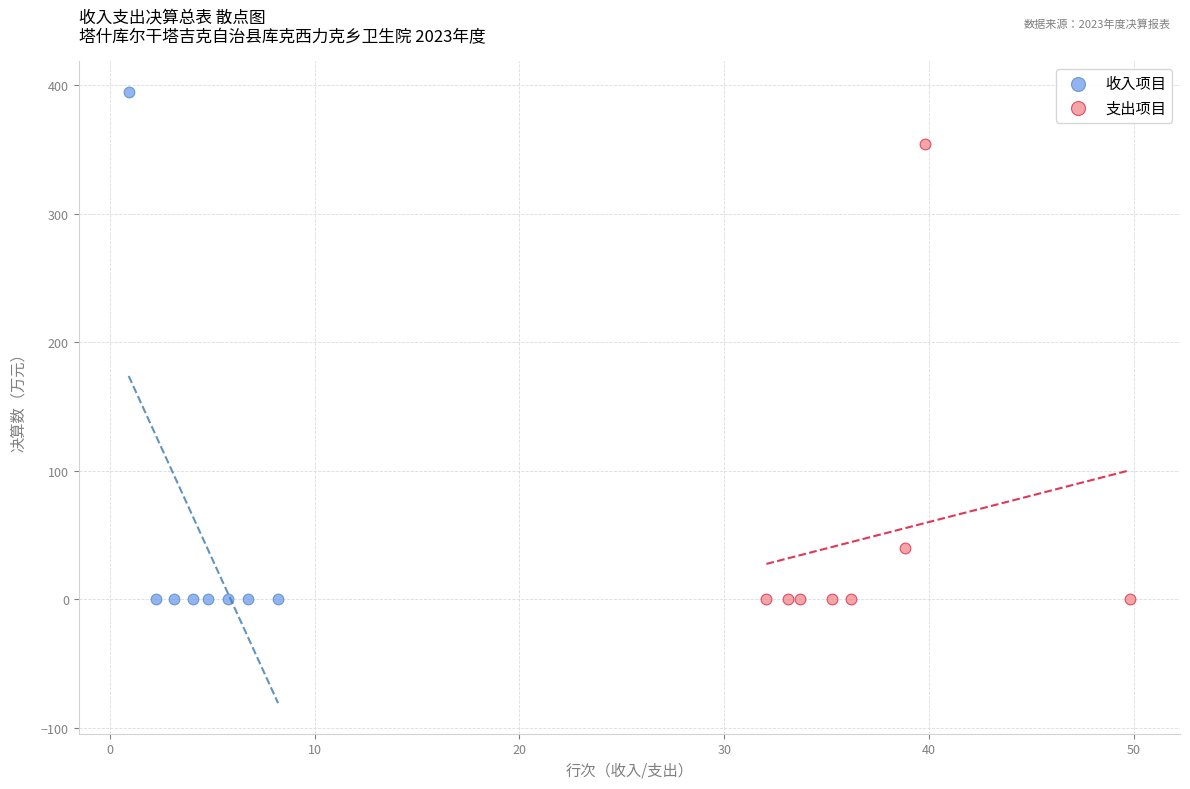

Which series has the largest Y range (max minus min)?

收入项目